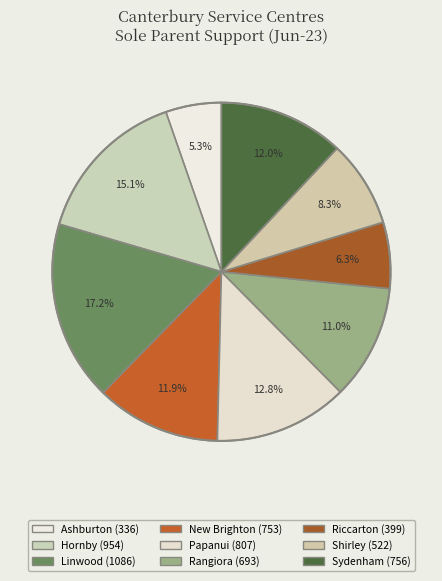

How much of the chart is everything except Linwood?

82.8%